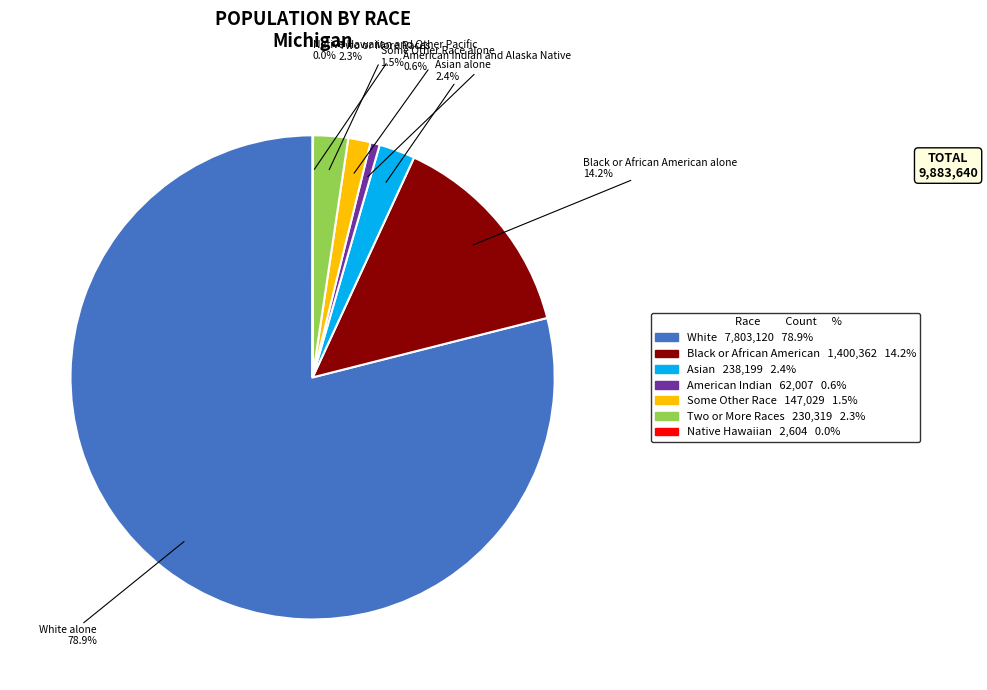

Is there a majority slice in this chart?

Yes